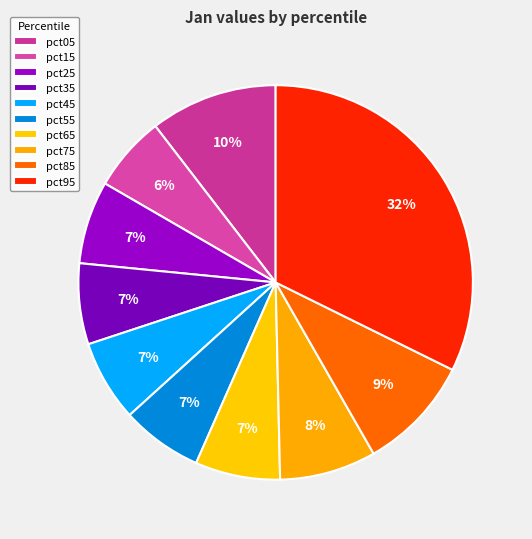

Rank the categories by value from lowest to highest.

pct15, pct35, pct45, pct55, pct25, pct65, pct75, pct85, pct05, pct95